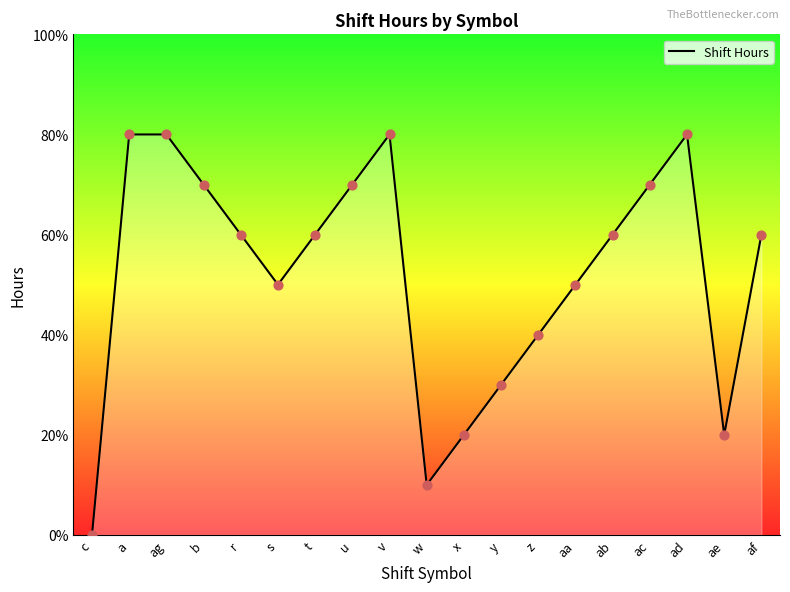

What is the ratio of the value at y to the value at r?

0.5